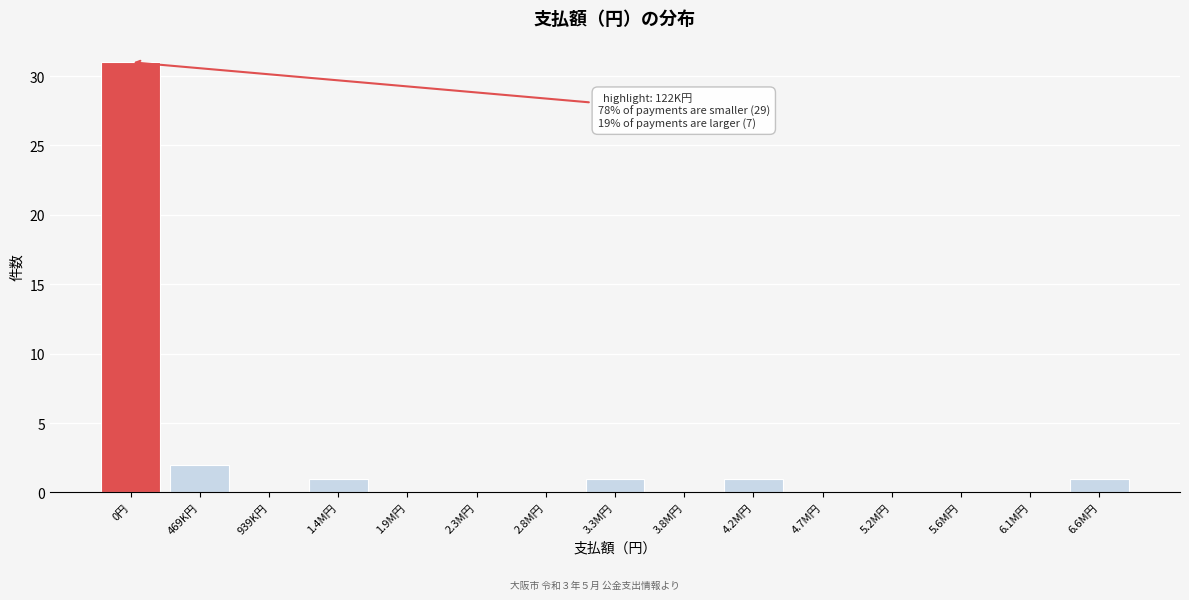

Reading right to left, extract all data points from this chart.

6.6M円=1	6.1M円=0	5.6M円=0	5.2M円=0	4.7M円=0	4.2M円=1	3.8M円=0	3.3M円=1	2.8M円=0	2.3M円=0	1.9M円=0	1.4M円=1	939K円=0	469K円=2	0円=31